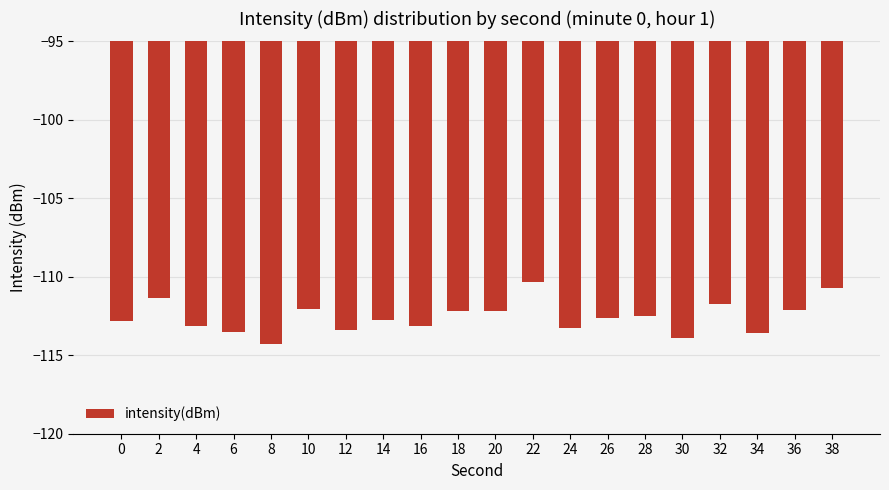

What is the difference between the values at 0 and 12?

0.6